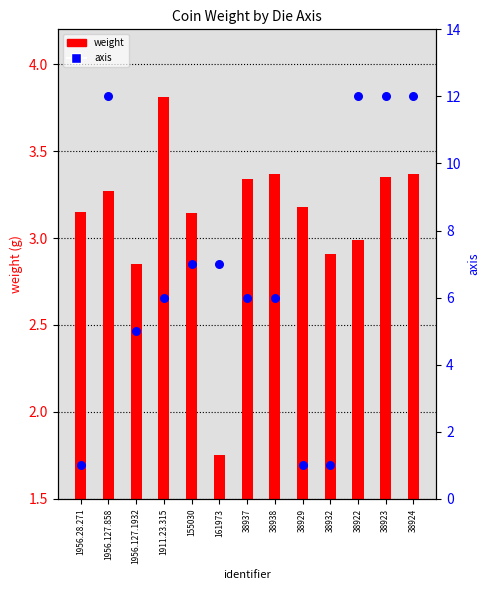

What is the total value across all series at 38938?

9.4